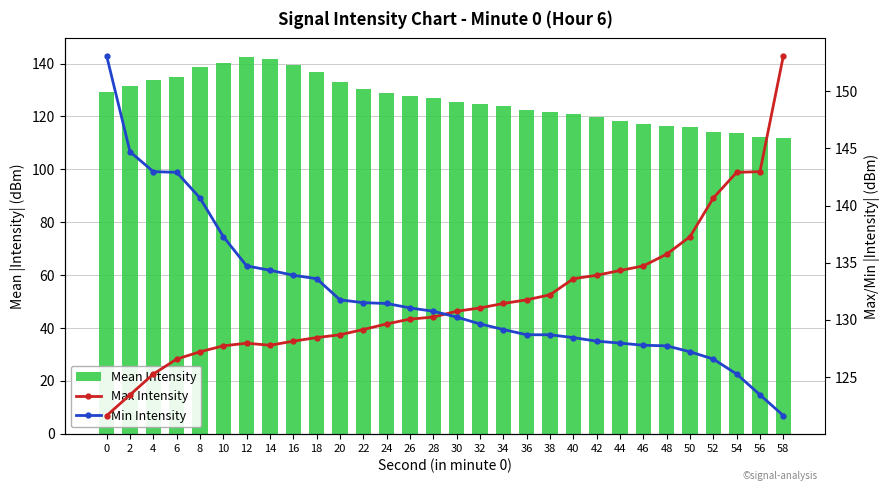

What is the value of the Mean Intensity bar at the 1st from the left?

129.2